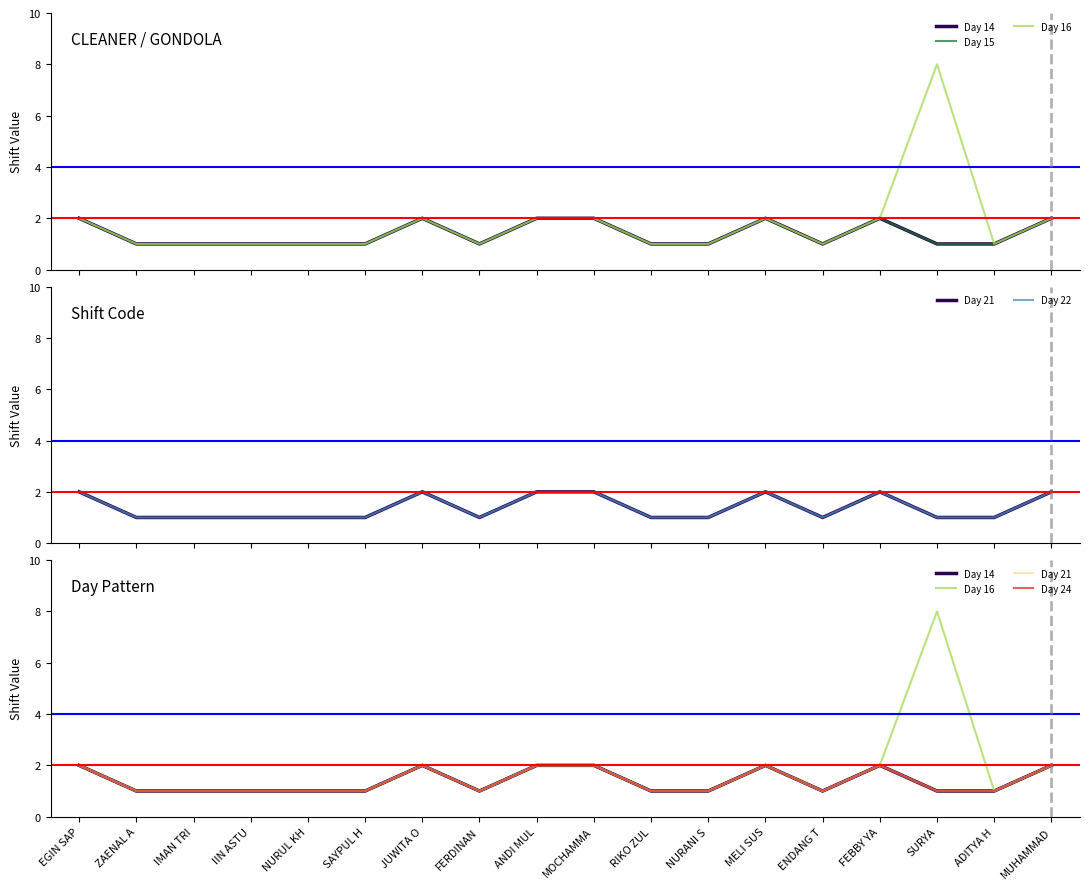

Where is the first local minimum for Day 14?

FERDINAN